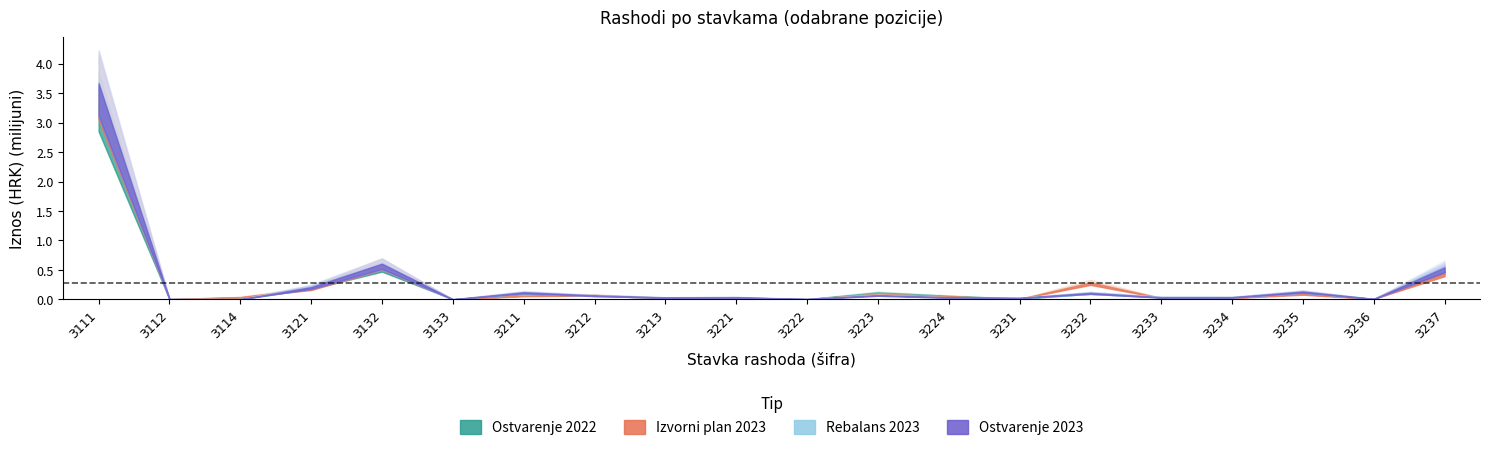

What are all the series names shown in the legend?

Ostvarenje 2022, Izvorni plan 2023, Rebalans 2023, Ostvarenje 2023